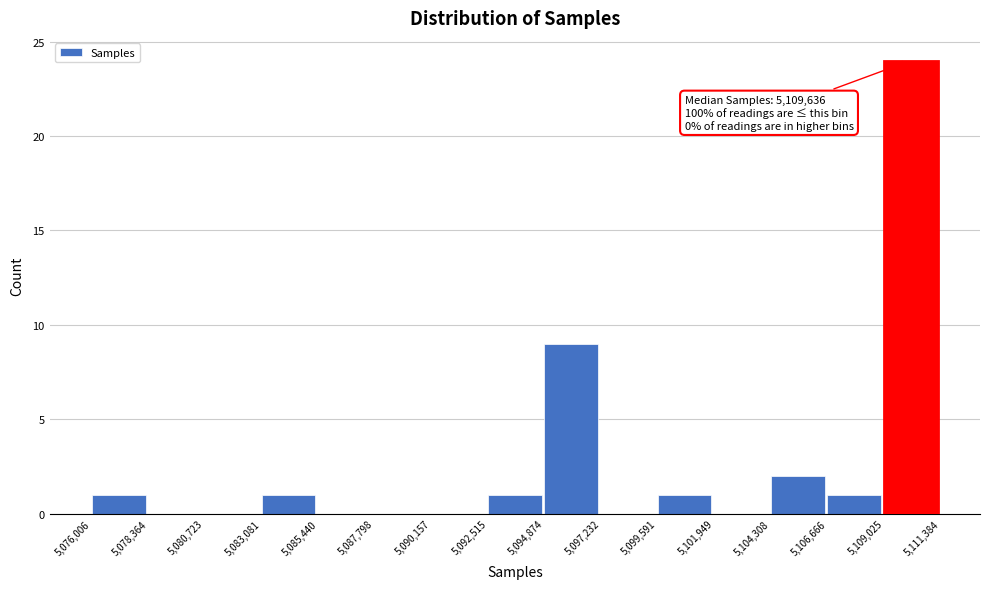

Which range on the x-axis has the tallest bar?

5,109,025 to 5,111,384